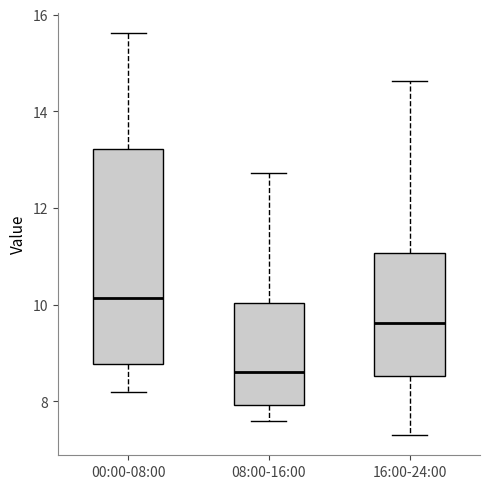

Reading left to right, read every box against the y-axis: the position of its median line, the range the box covers, and the ends of its whiskers. The values are not printed on the chart, so give them approximately, as read against the axis.

00:00-08:00: median 10.2, box 8.8 to 13.2, whiskers 8.2 to 15.6
08:00-16:00: median 8.6, box 8.0 to 10.0, whiskers 7.6 to 12.8
16:00-24:00: median 9.6, box 8.6 to 11.0, whiskers 7.4 to 14.6